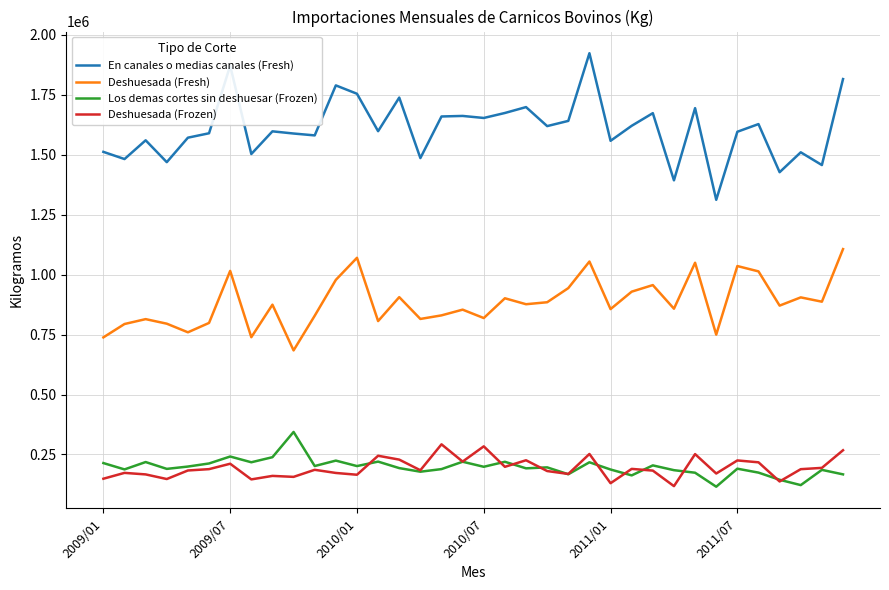

List the series in order of their peak value, lowest first.

Deshuesada (Frozen), Los demas cortes sin deshuesar (Frozen), Deshuesada (Fresh), En canales o medias canales (Fresh)